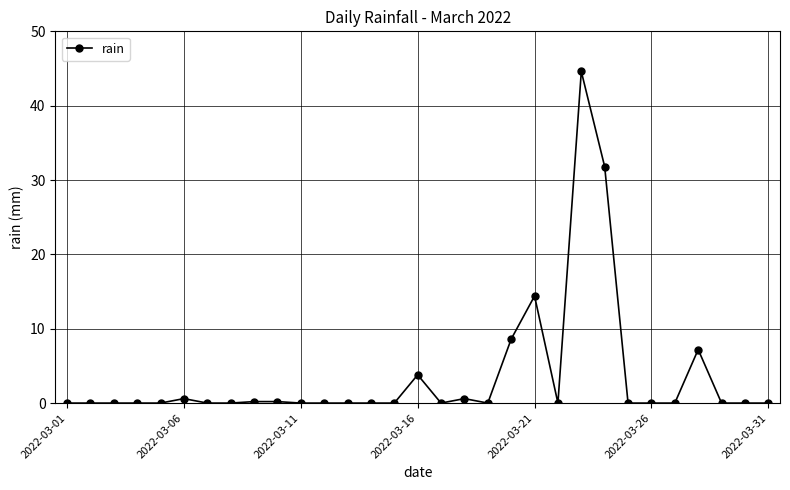

Does the chart have visible grid lines?

Yes